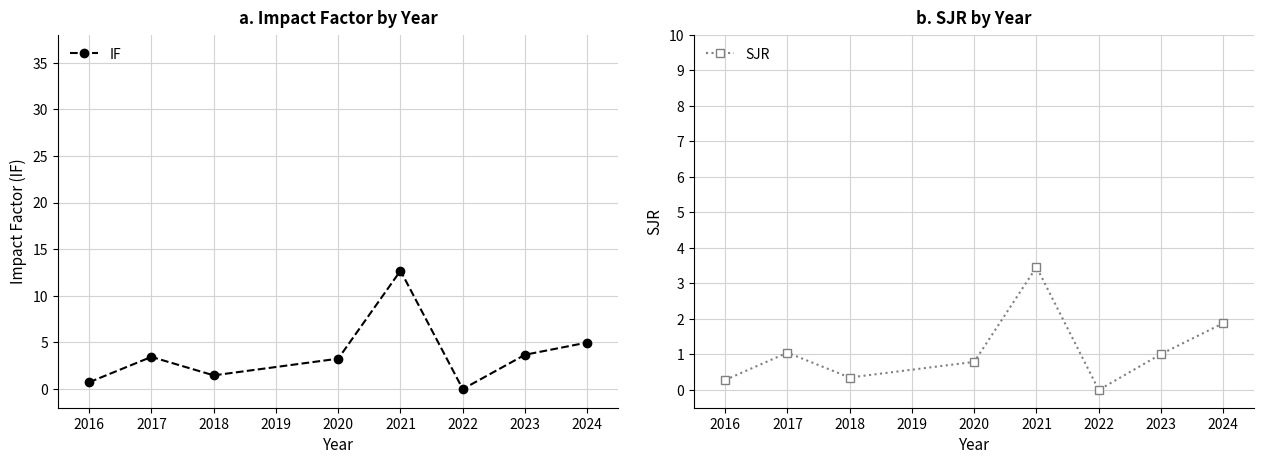

Where is IF nearest to the value 6?

2024